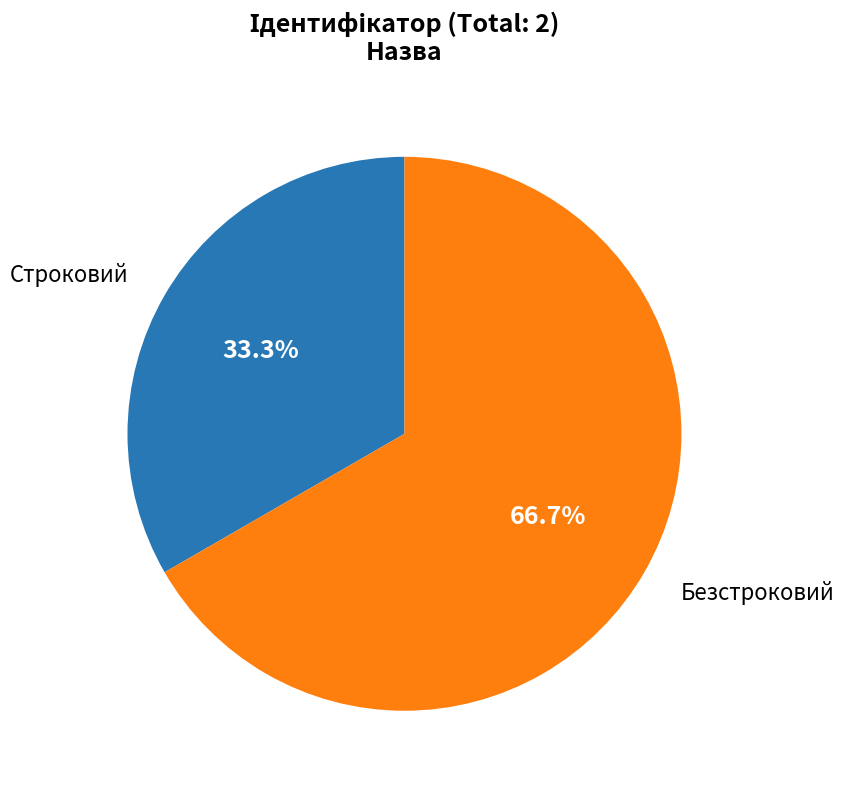

How much of the chart is everything except Безстроковий?

33.3%